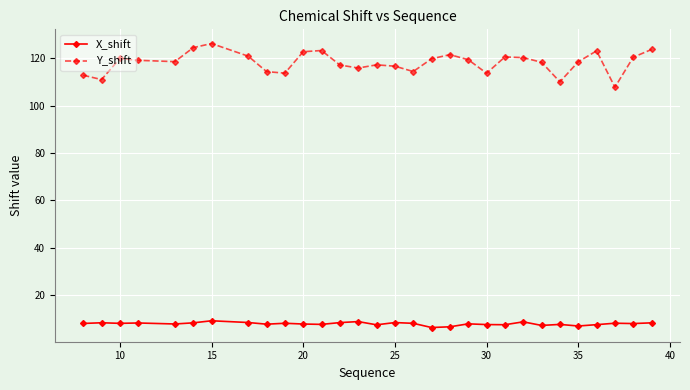

True or false: X_shift and Y_shift cross at least once.

False